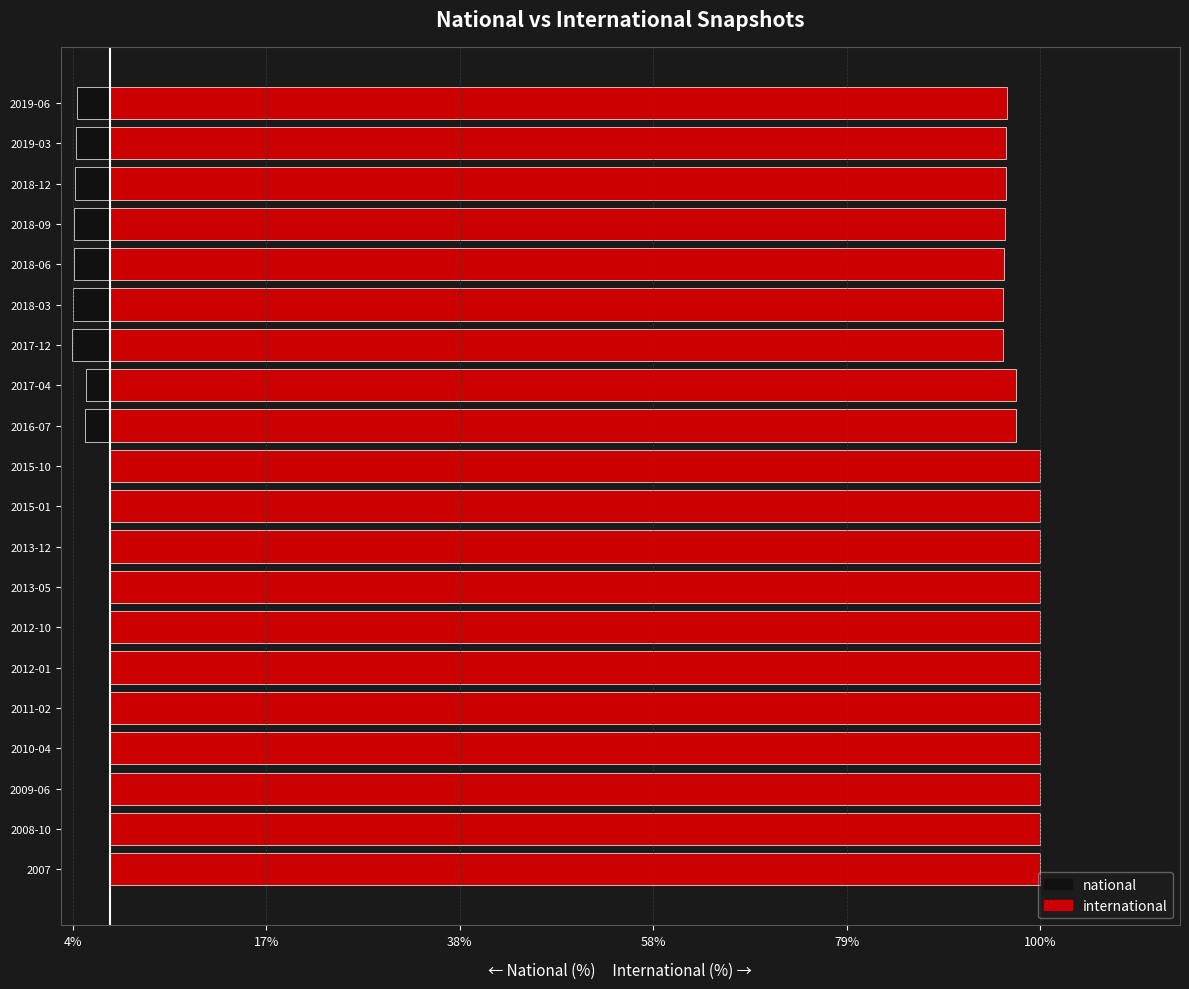

What is the total value across all series at 2015-10?

100.0